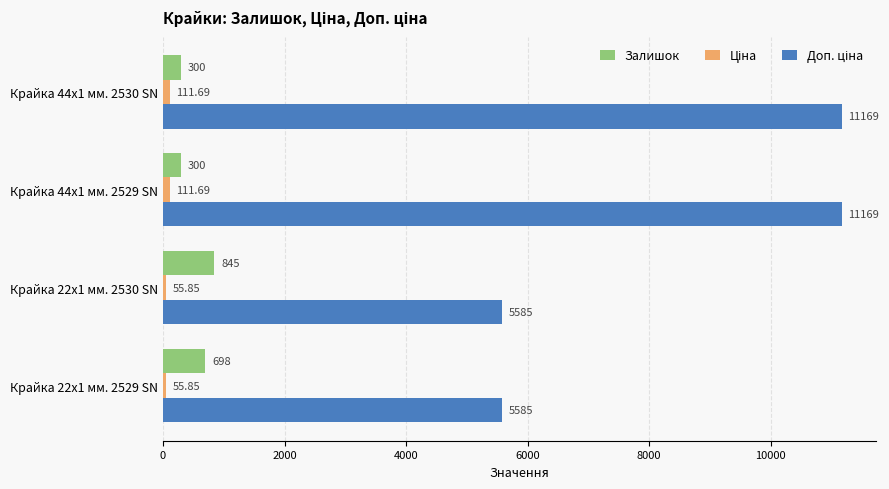

Where is Залишок nearest to the value 572?

Крайка 22x1 мм. 2529 SN